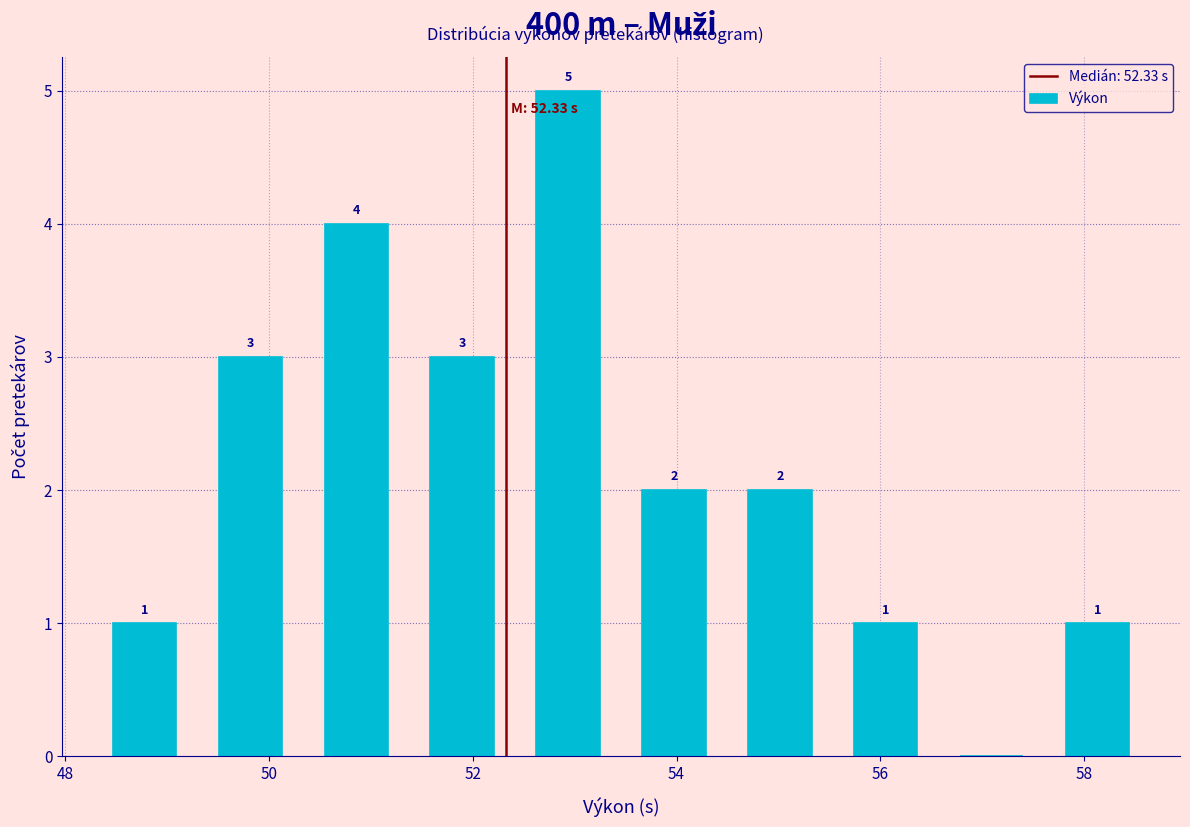

Over which range of the x-axis is the bar tallest?

52.4 to 53.4